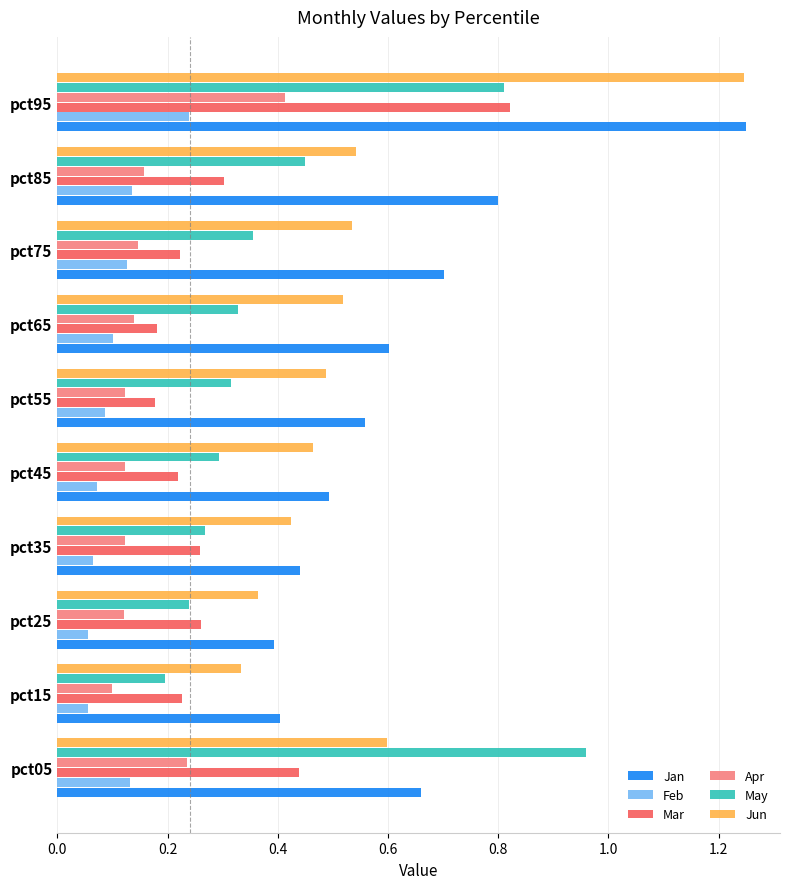

Which category has the highest value in the Feb series?

pct95